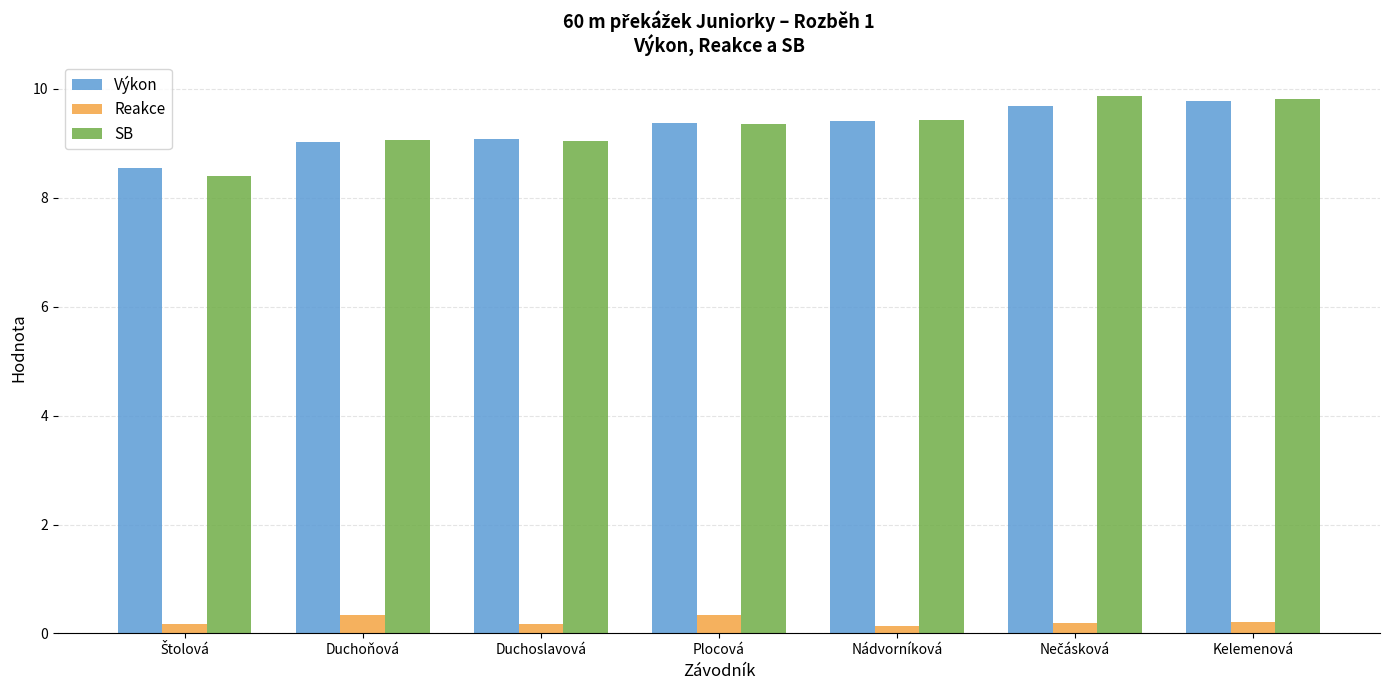

Count the number of data series in this chart.

3